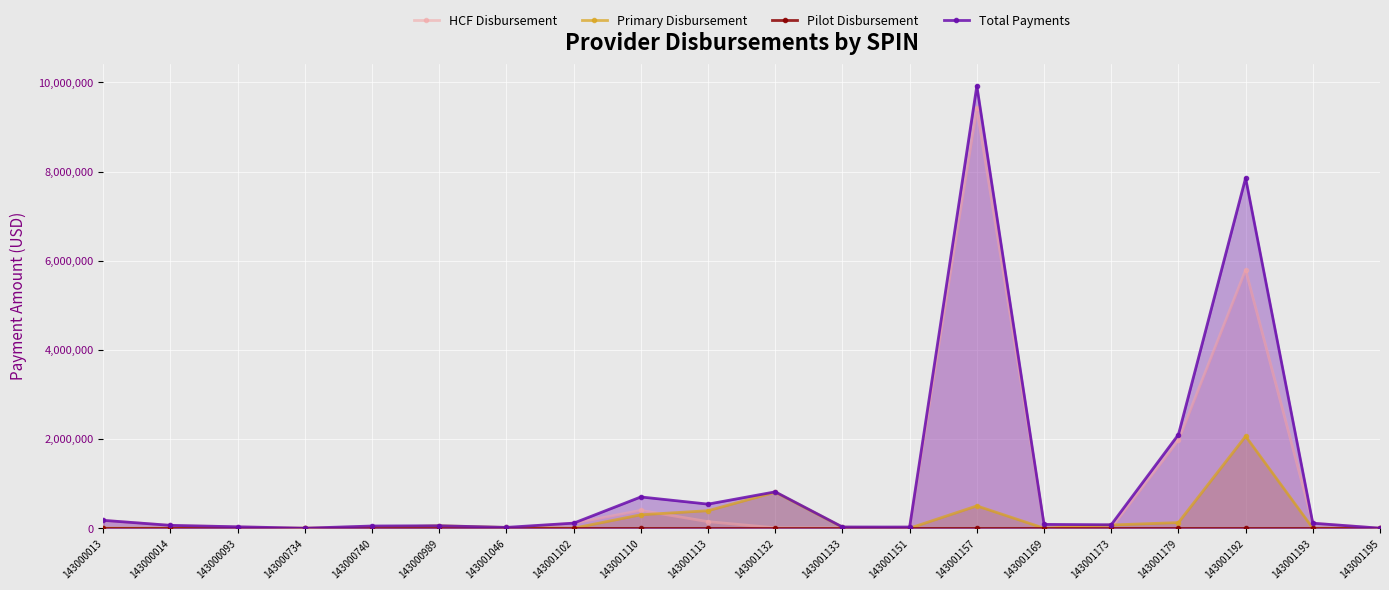

Which series has the widest spread of values?

Total Payments